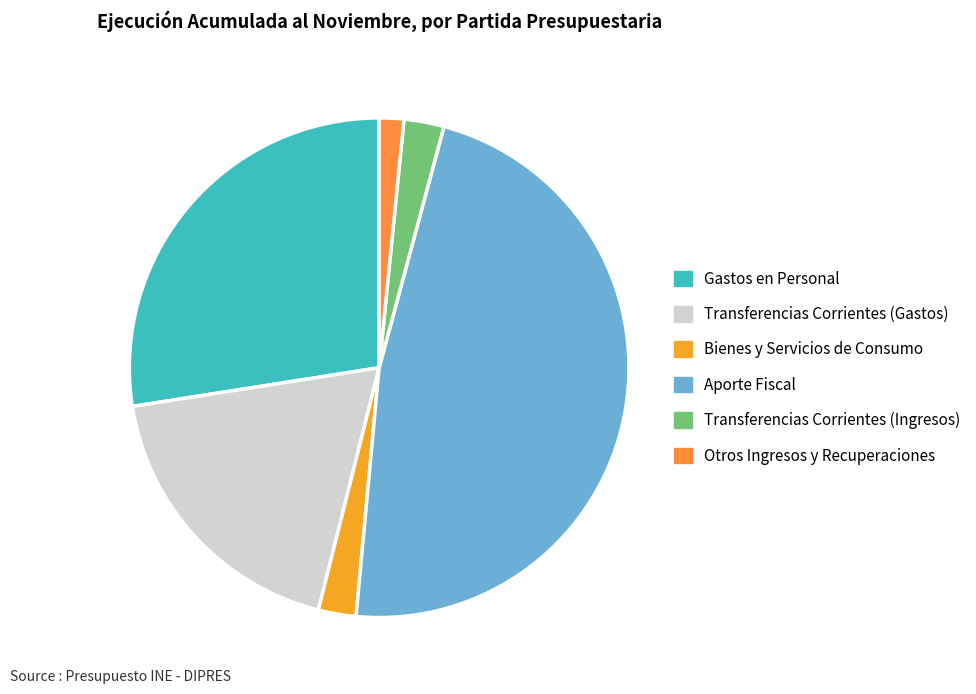

To the nearest percent, what portion does Aporte Fiscal represent?

47%